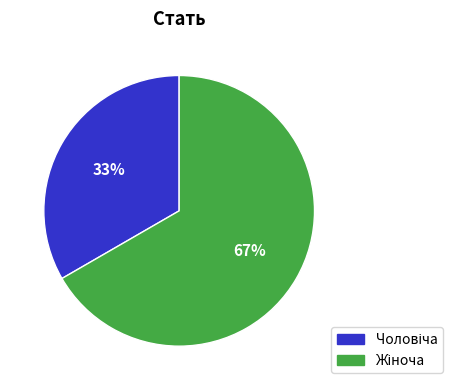

To the nearest percent, what is the average slice percentage?

50%